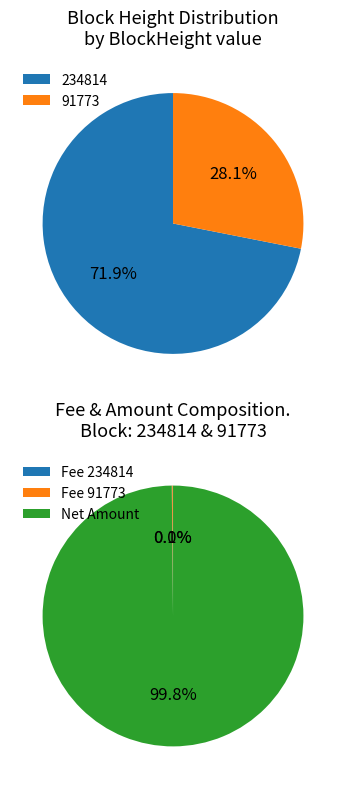

The 91773 slice represents 28% of the pie. True or false?

True